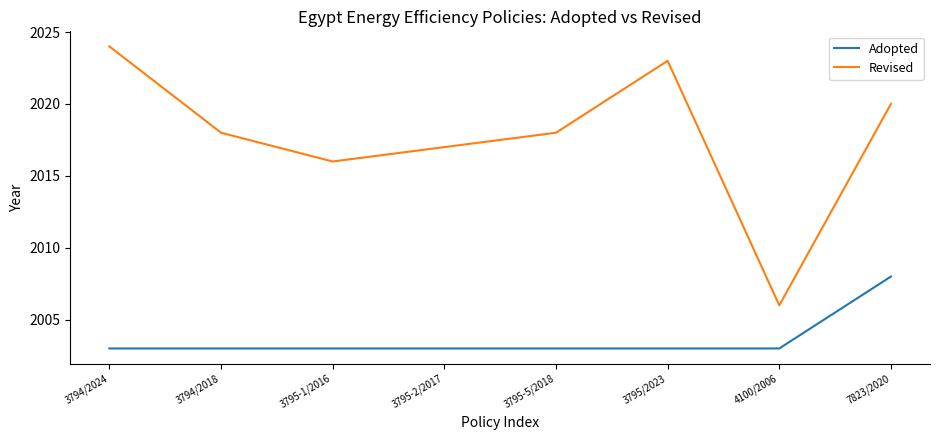

True or false: Revised and Adopted cross at least once.

False